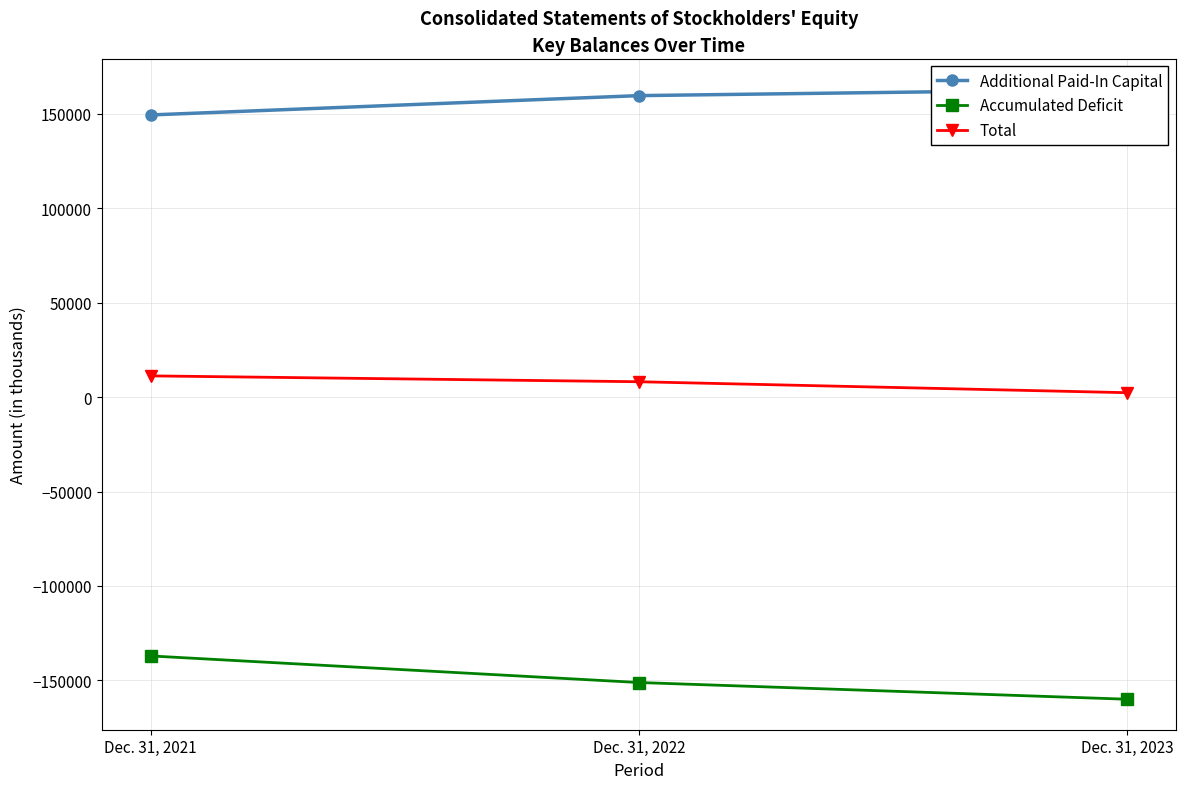

What are all the series names shown in the legend?

Additional Paid-In Capital, Accumulated Deficit, Total